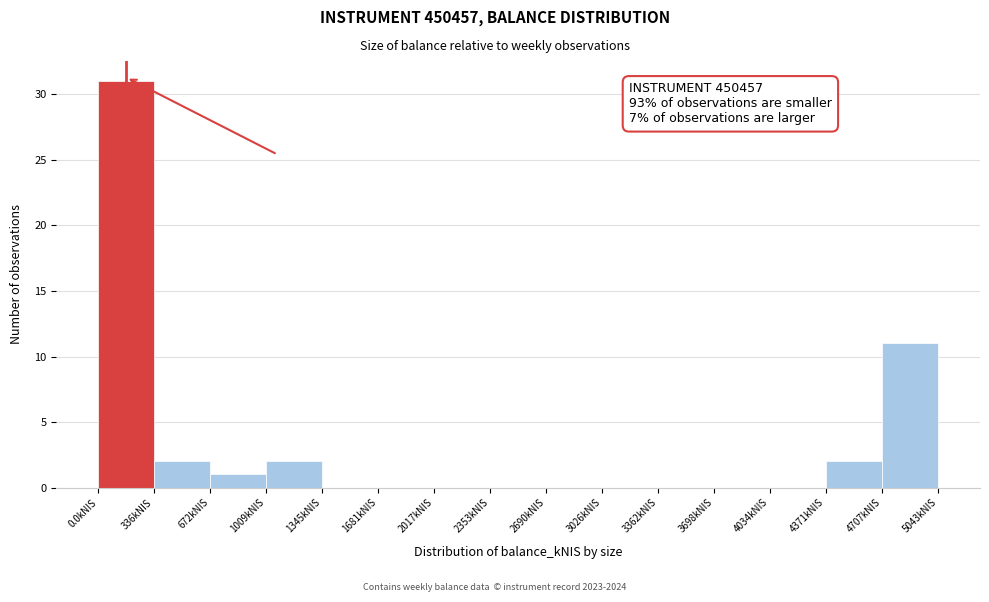

Which range on the x-axis has the tallest bar?

0 to 350